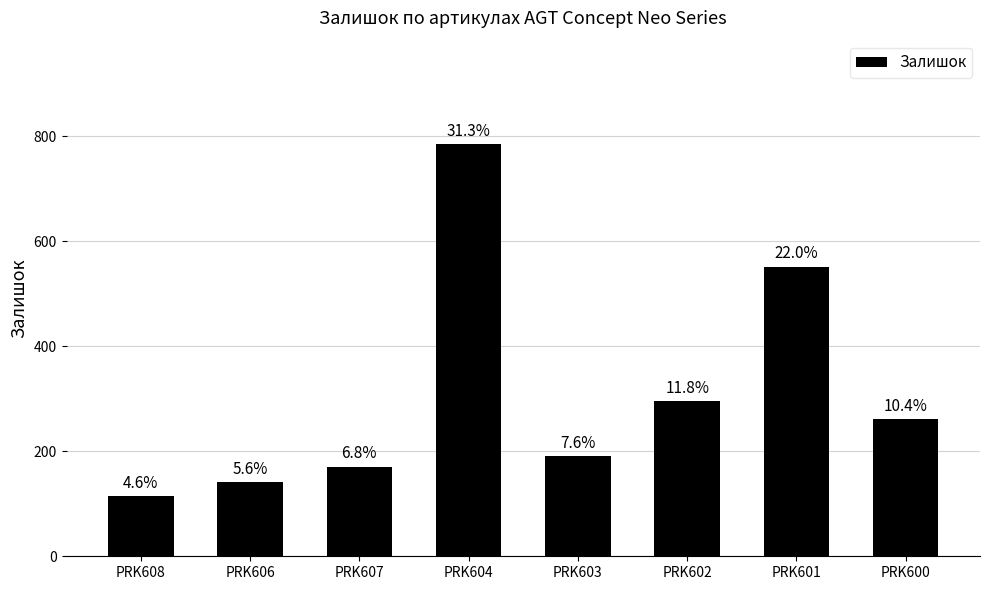

How many bars are there in total?

8